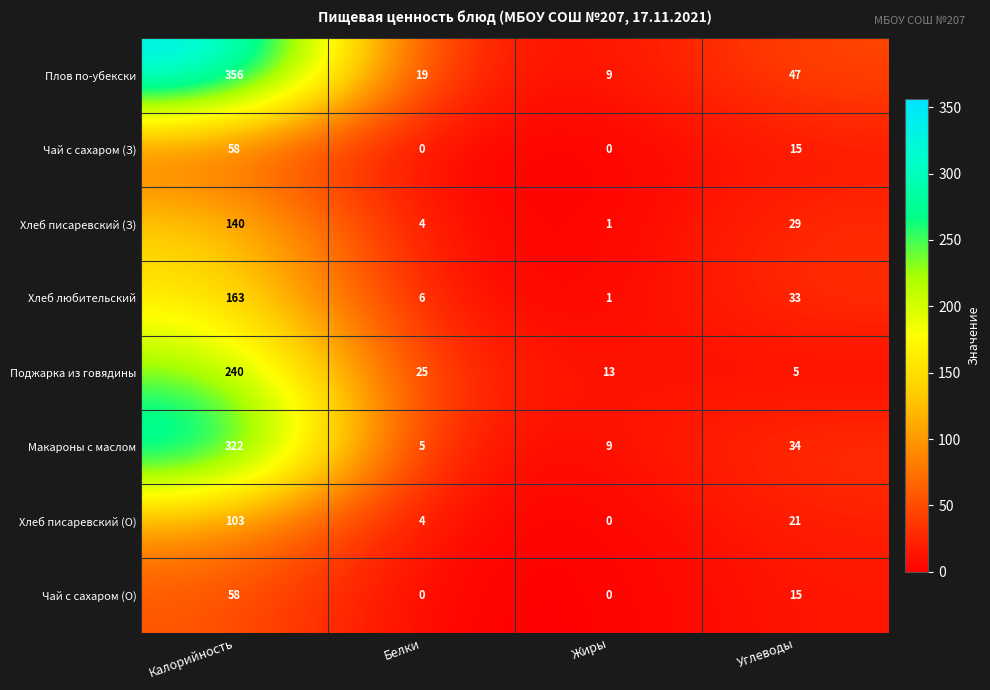

What is the maximum value for Плов по-убекски?

356